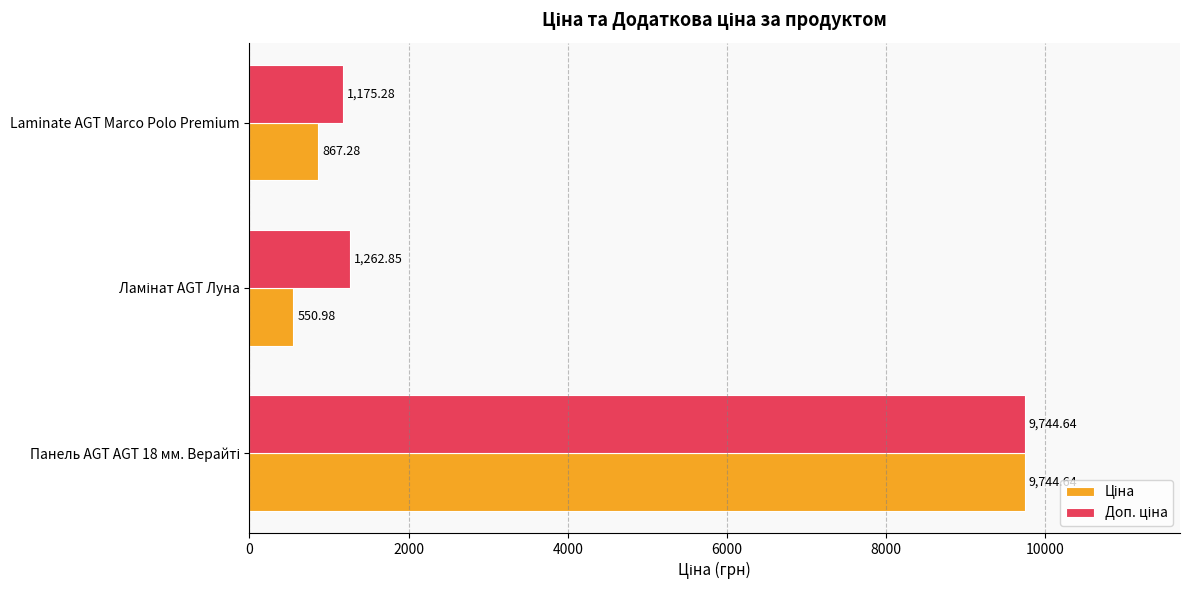

At how many categories does at least one series exceed 1019?

3